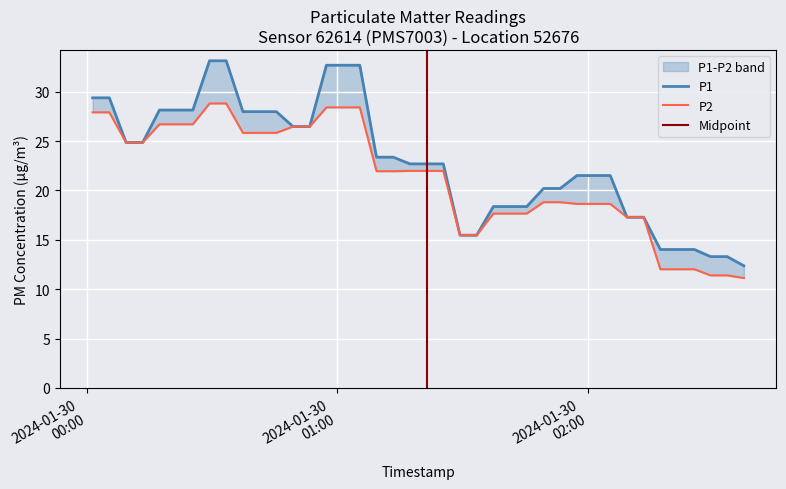

True or false: P2 and P1 intersect in this chart.

False